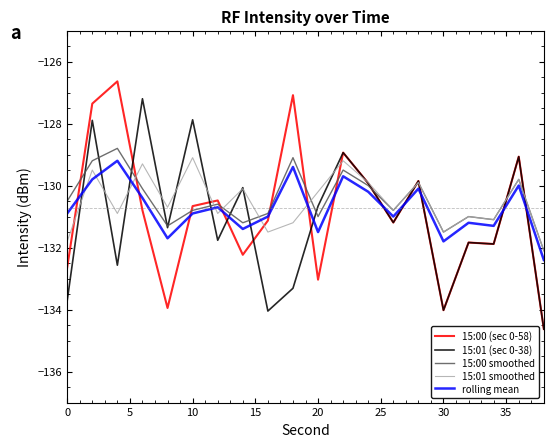

What is the minimum value for 15:00 smoothed?

-132.1